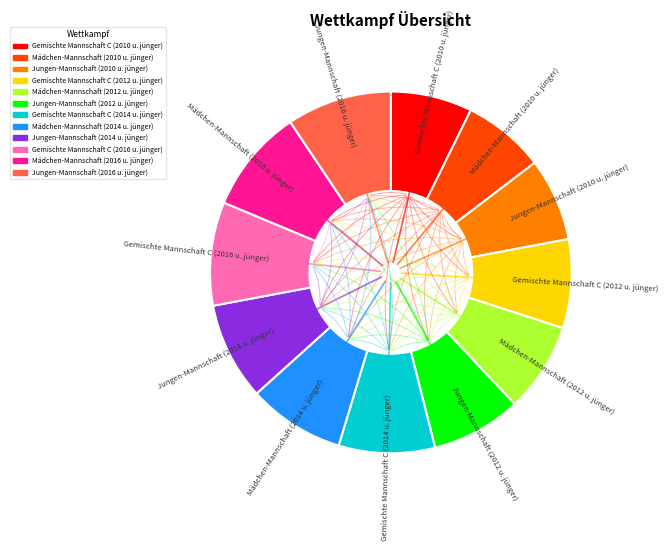

Count the number of slices in the pie.

12